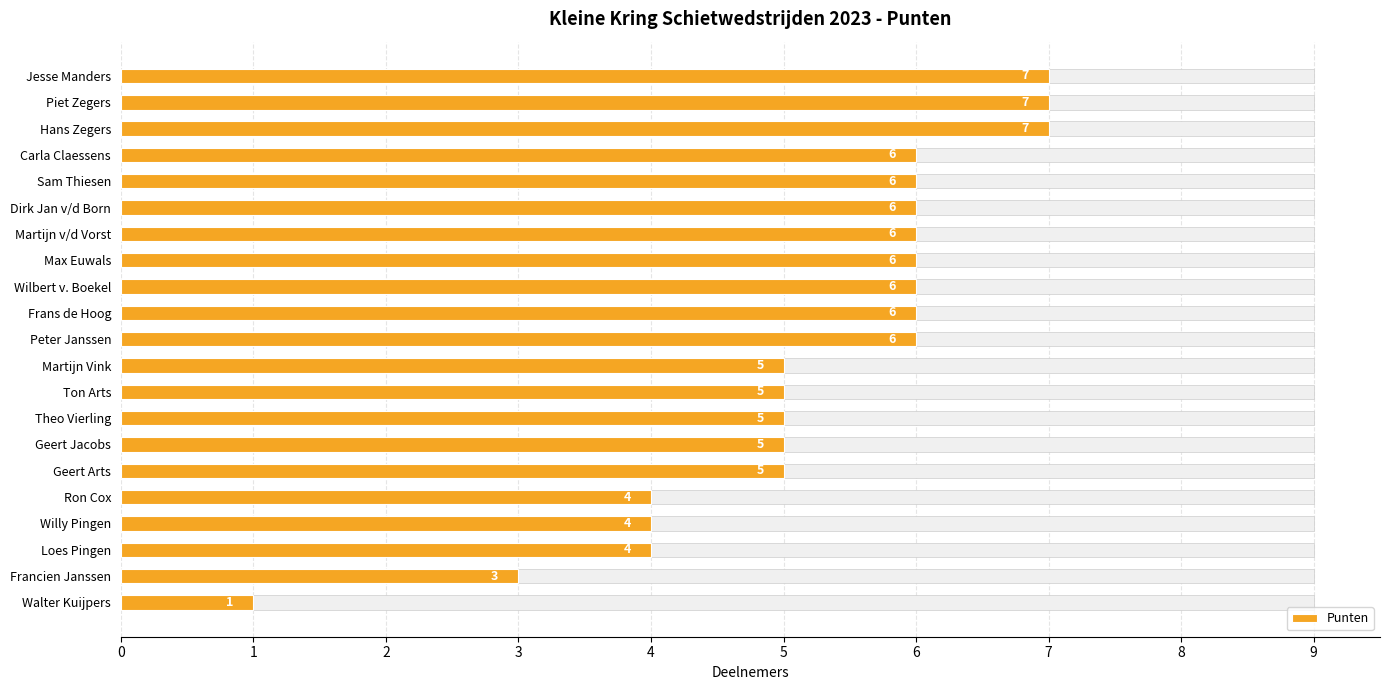

What is the difference between the maximum and minimum values?

6